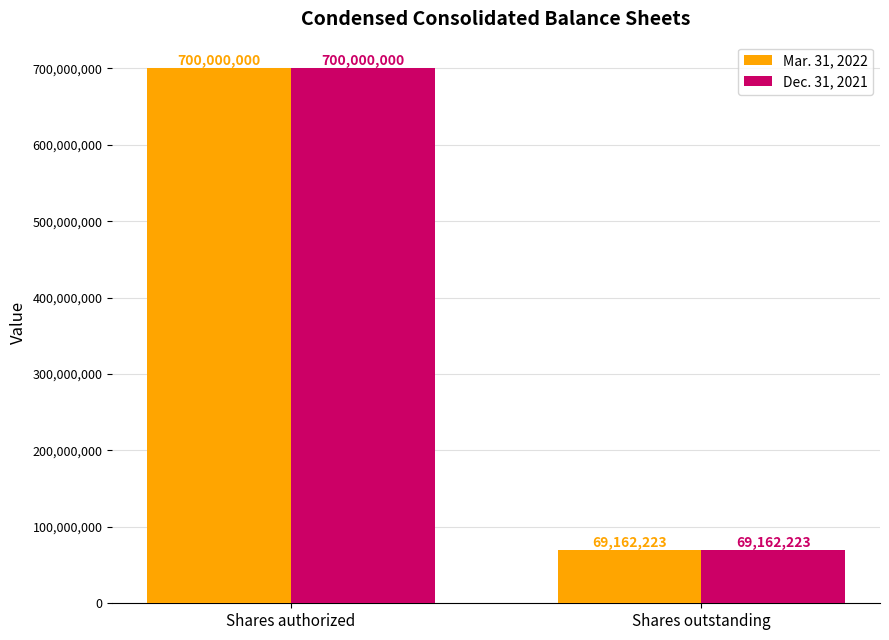

What is the maximum value for Mar. 31, 2022?

700000000